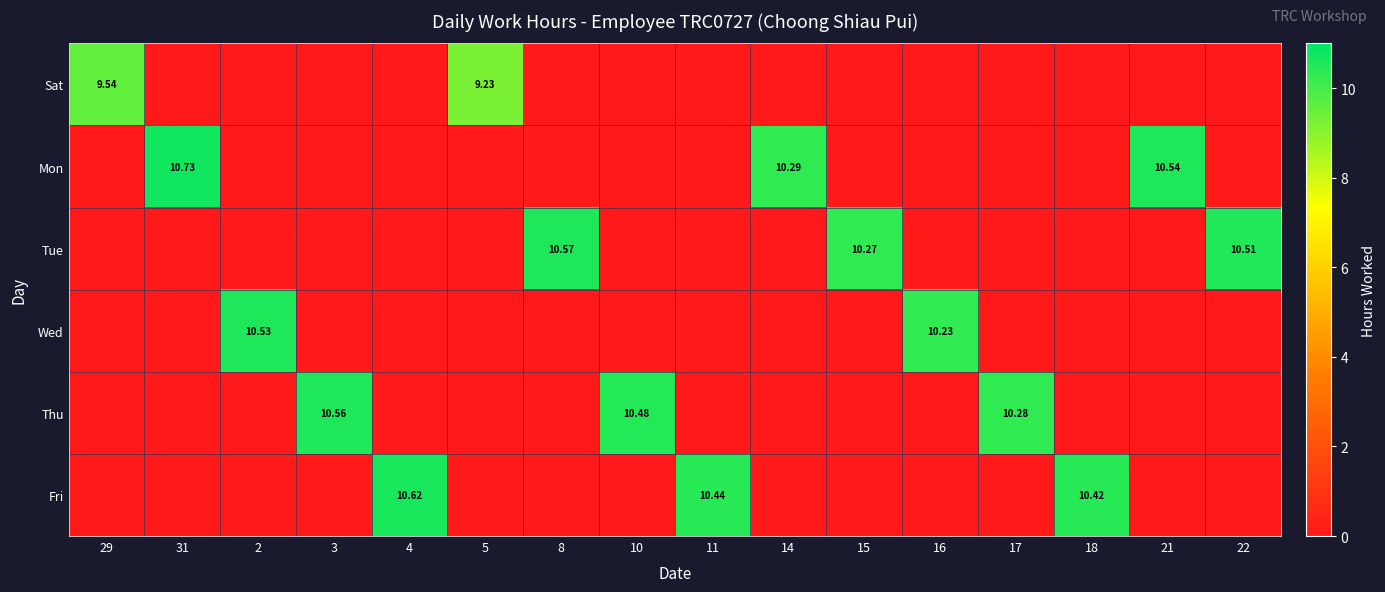

At which category is the sum across all series the highest?

31